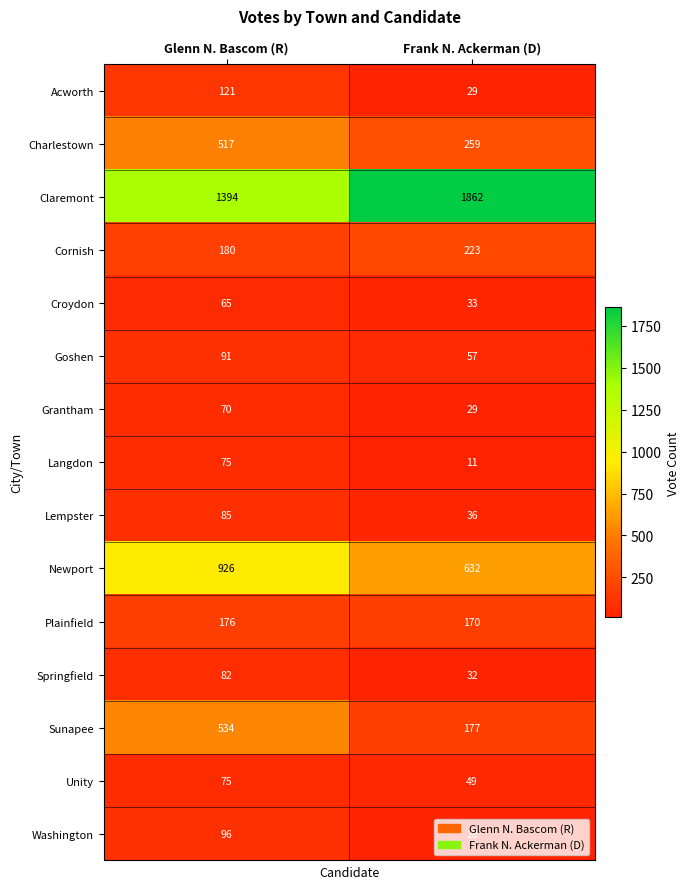

Rank the categories by Cornish value from highest to lowest.

Frank N. Ackerman (D), Glenn N. Bascom (R)